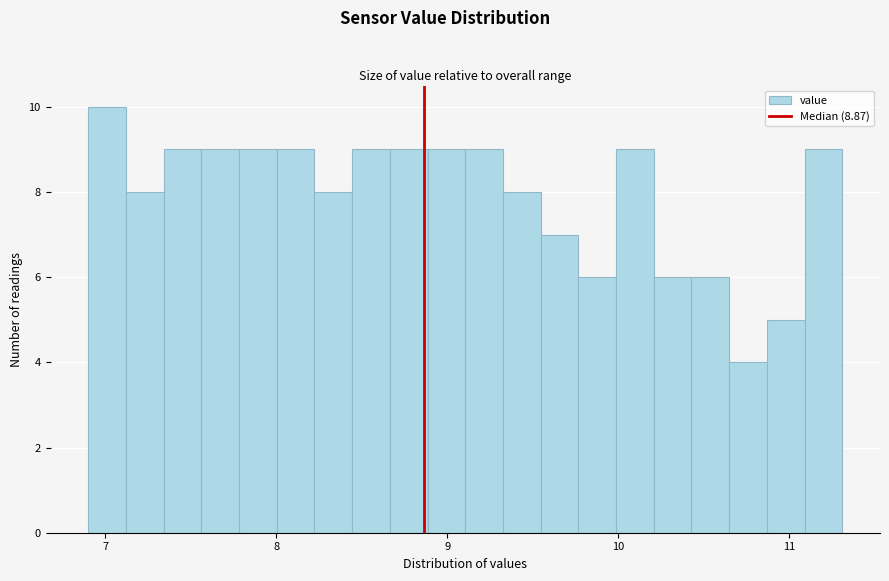

Around what value on the x-axis is the tallest bar? Give the approximate position of its centre, as read against the axis.

7.0